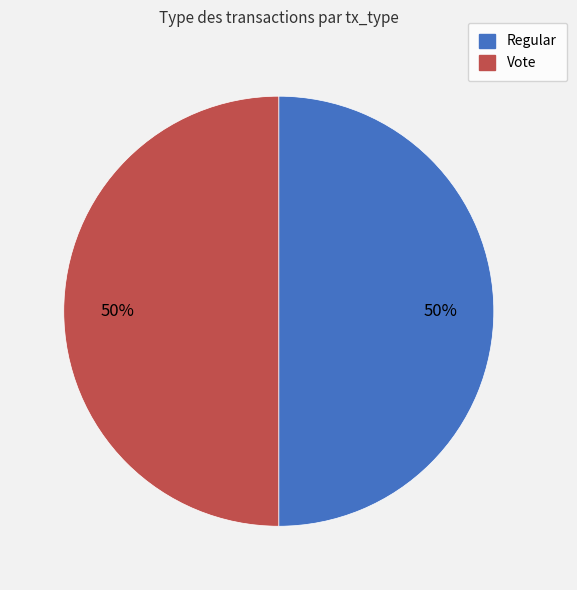

Count the number of slices in the pie.

2